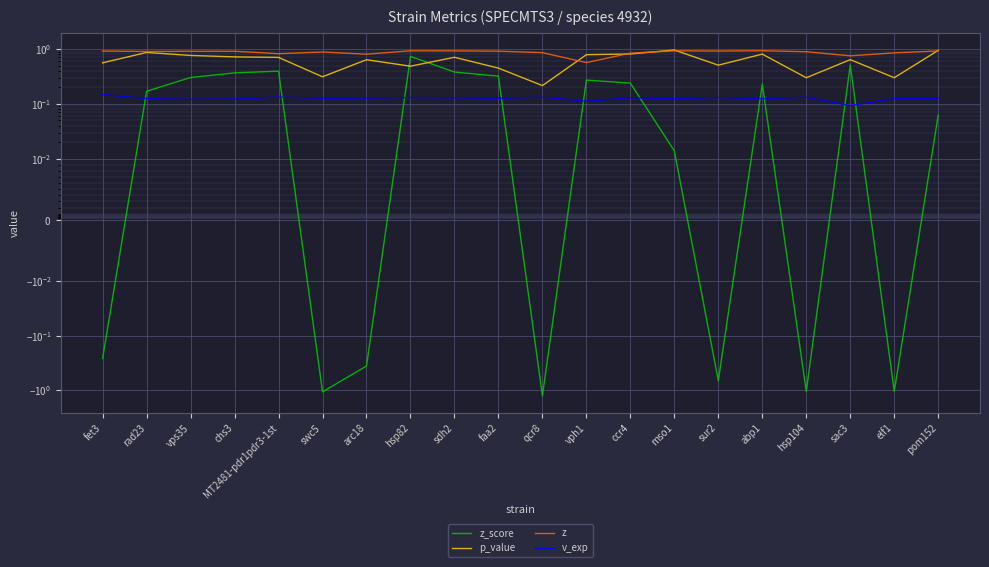

Which series changed the most between MT2481-pdr1pdr3-1st and hsp82?

z_score